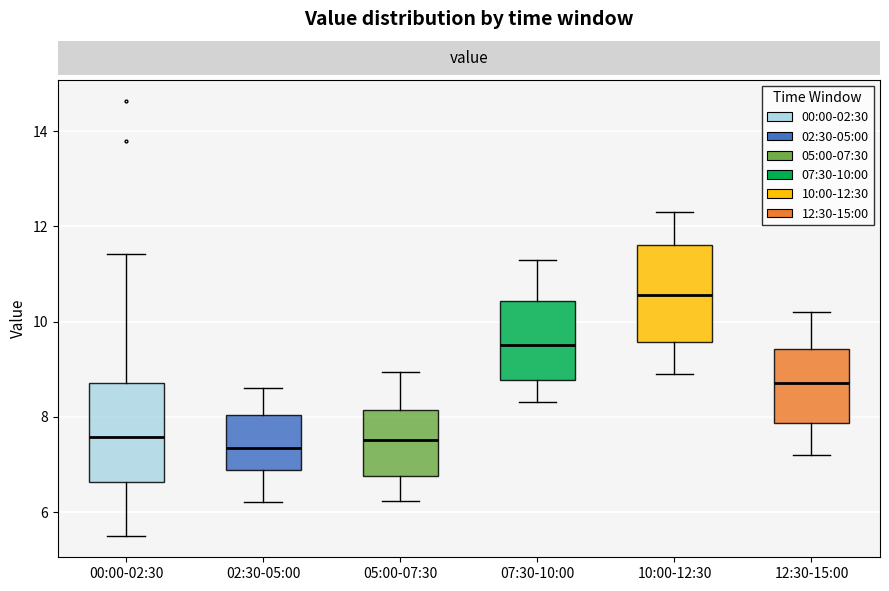

Where does the lower whisker of the box for 12:30-15:00 end on the y-axis? The values are not printed on the chart, so give them approximately, as read against the axis.

7.2